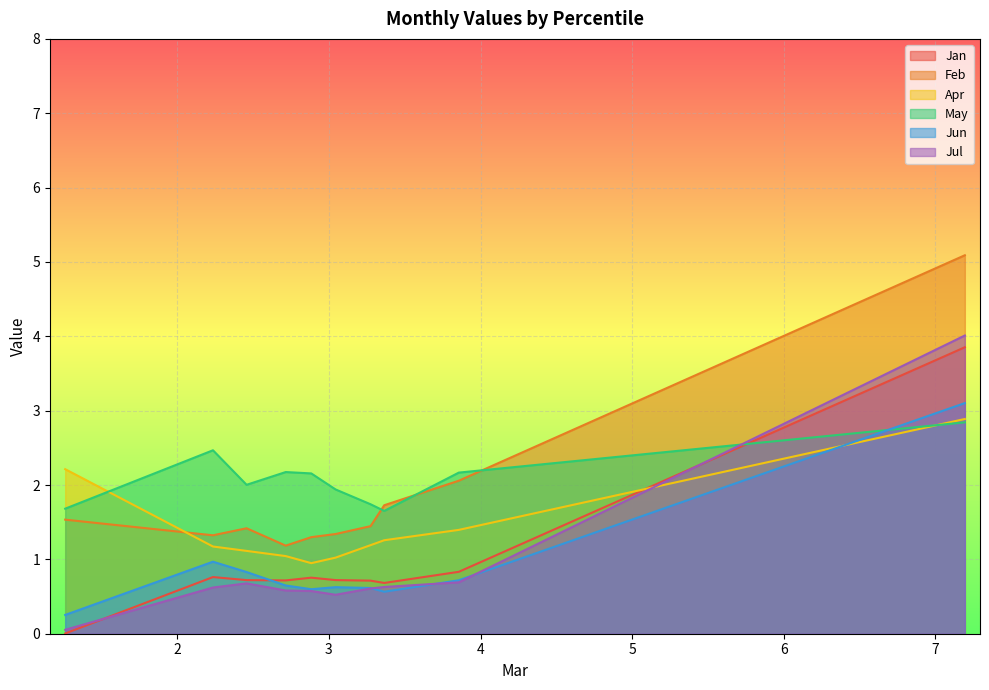

What is the value of the Jan point at the 5th from the left?

0.7